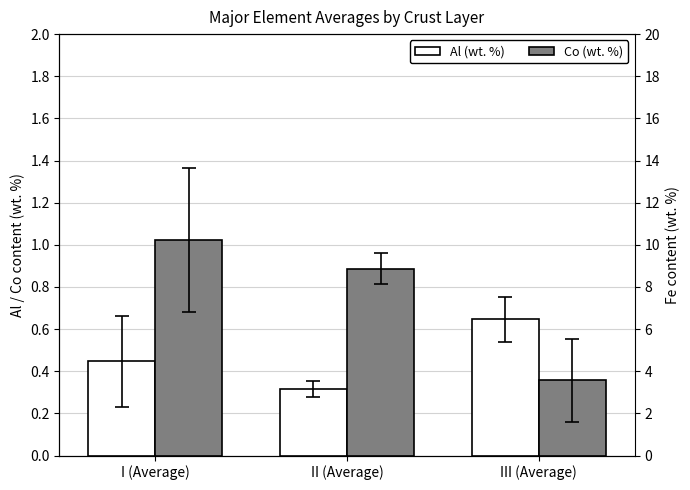

Which series changed the most between II (Average) and III (Average)?

Co (wt. %)